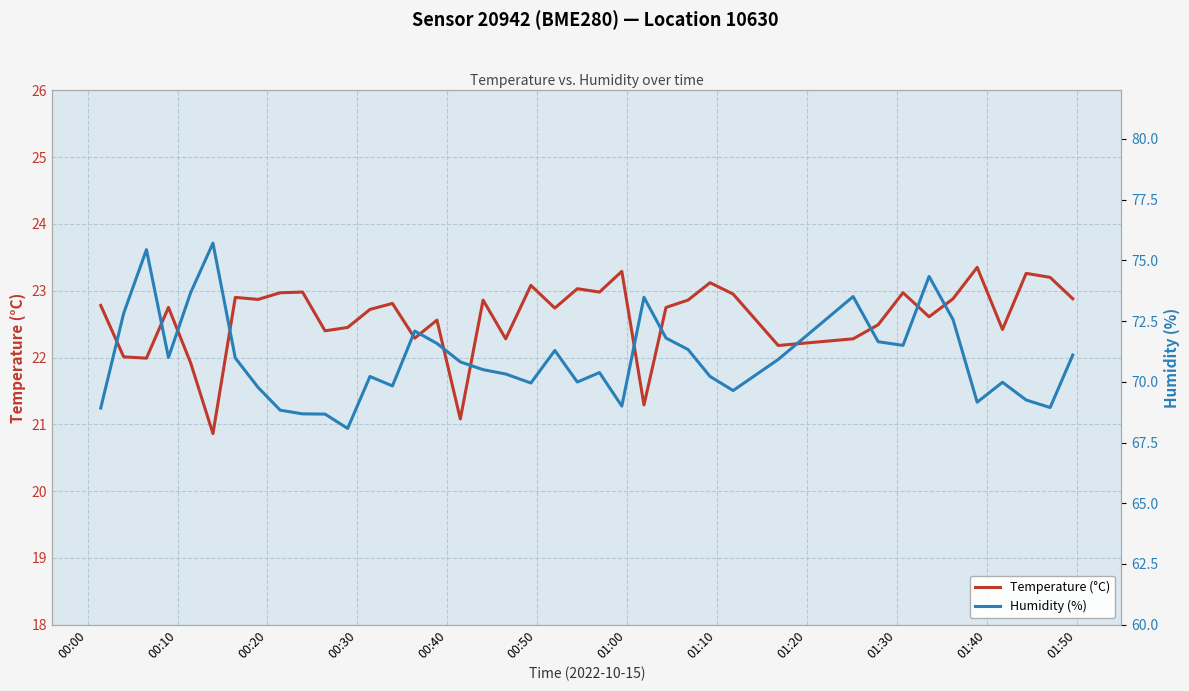

What is the maximum value for Temperature (°C)?

23.4